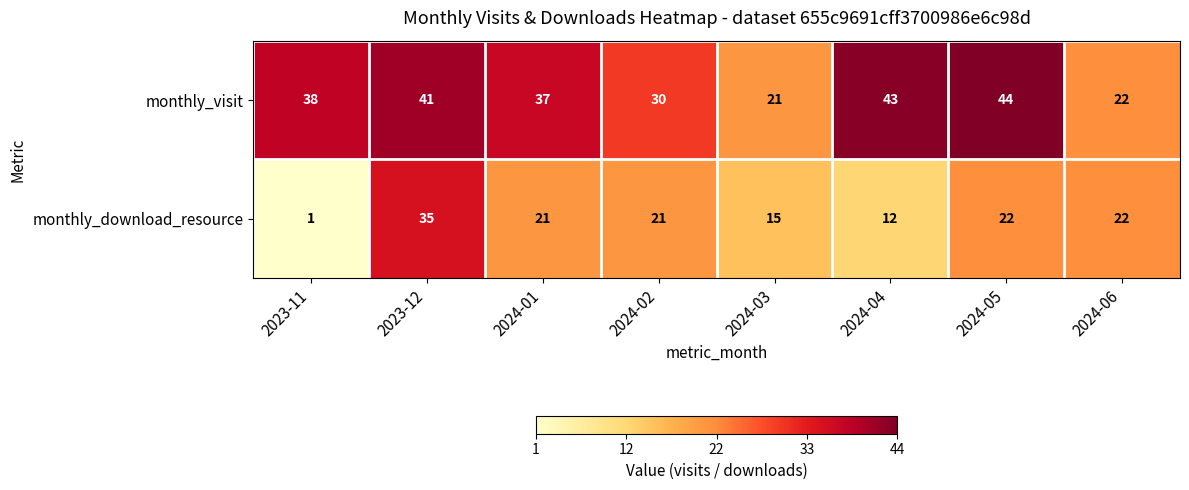

Between 2024-02 and 2024-05, which series saw the biggest shift?

monthly_visit